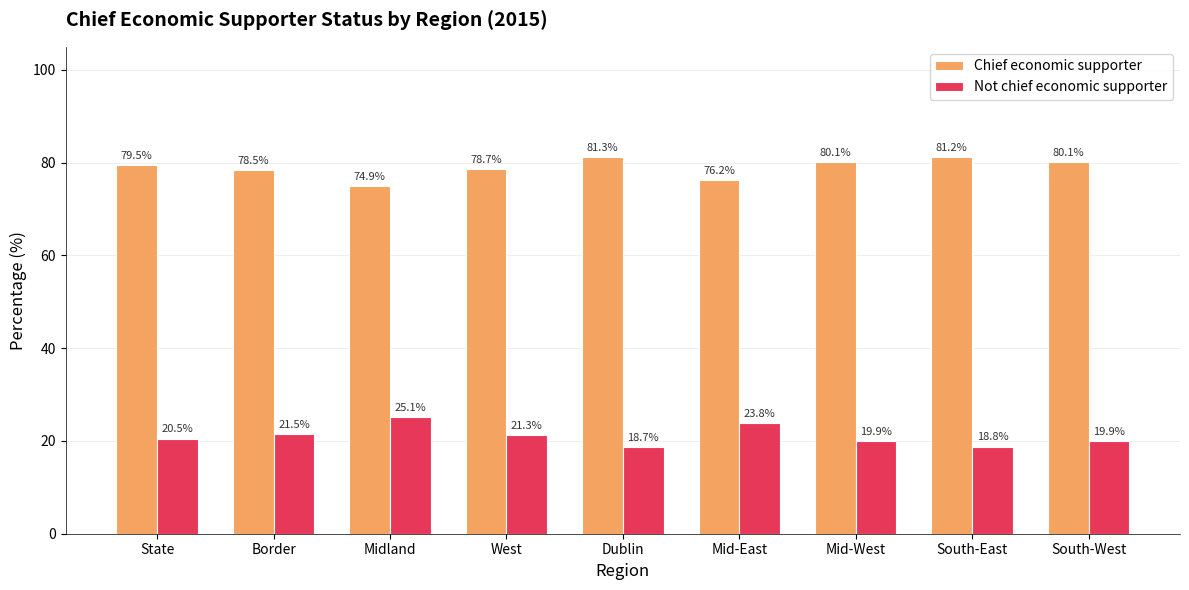

Which category has the highest value in the Chief economic supporter series?

Dublin